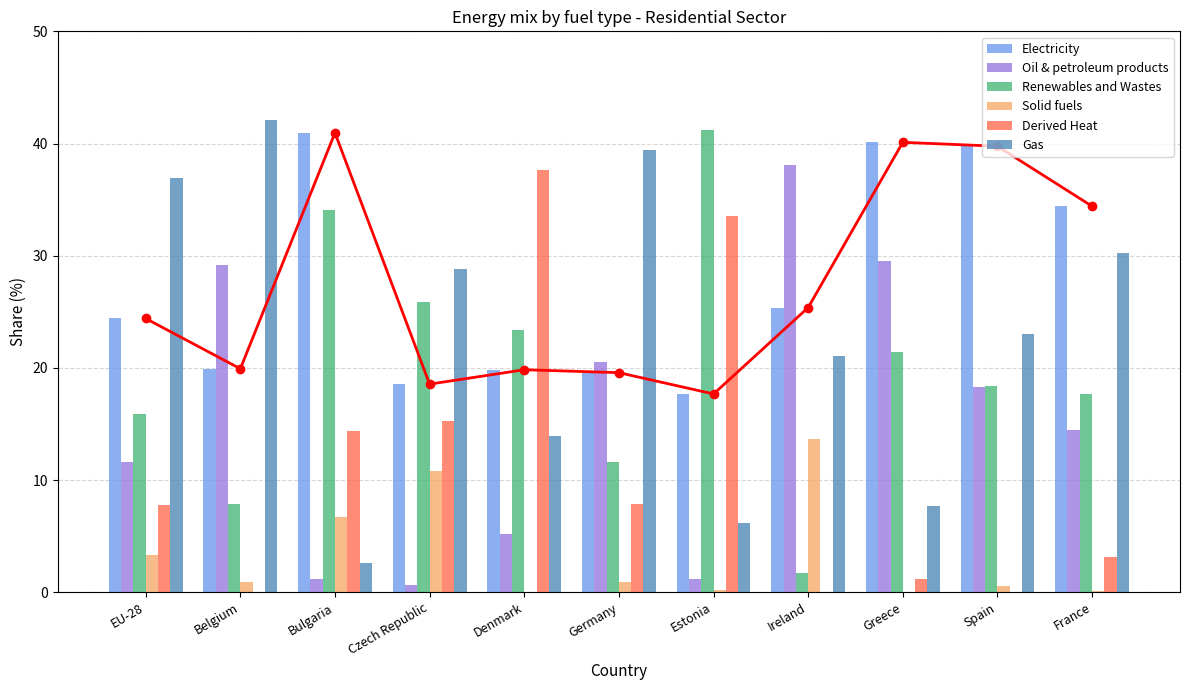

How many bars are there in total?

66